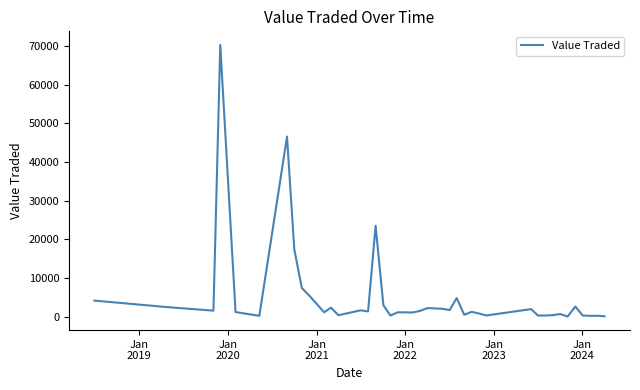

What is the greatest value displayed?

70278